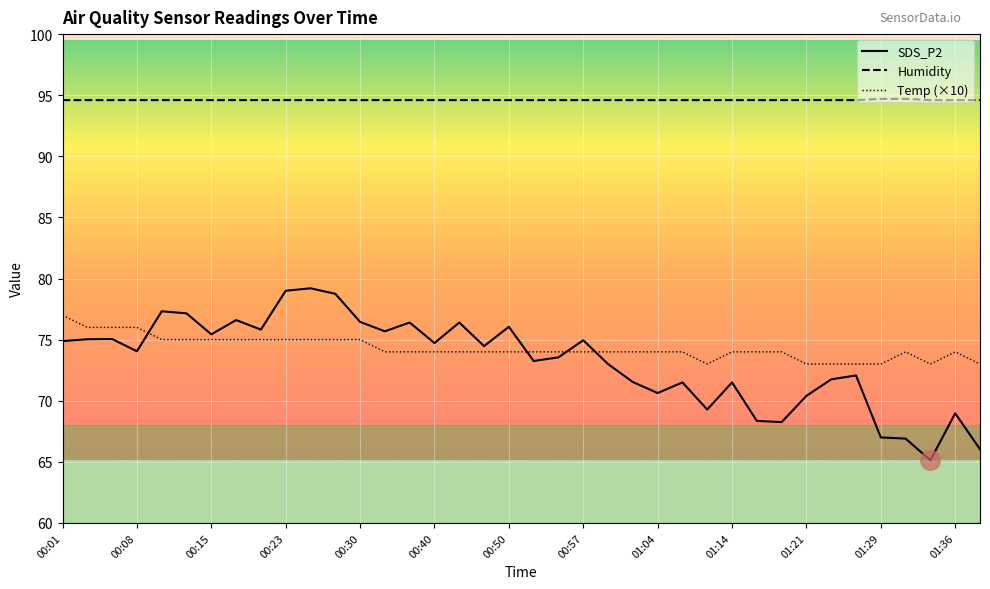

What is the difference between the Temp (×10) values at 00:08 and 00:50?

2.0